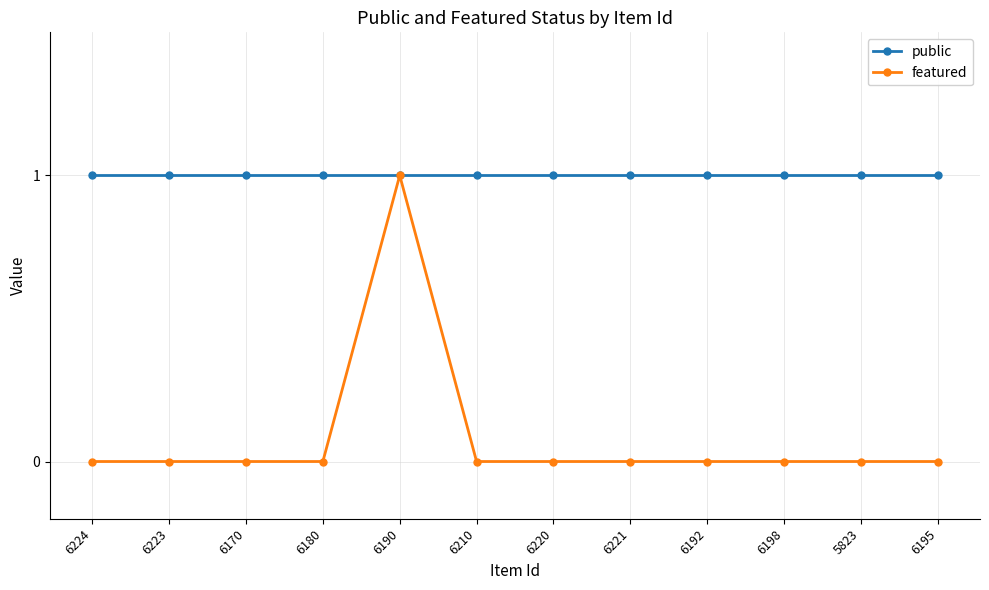

How many distinct data groups are displayed?

2